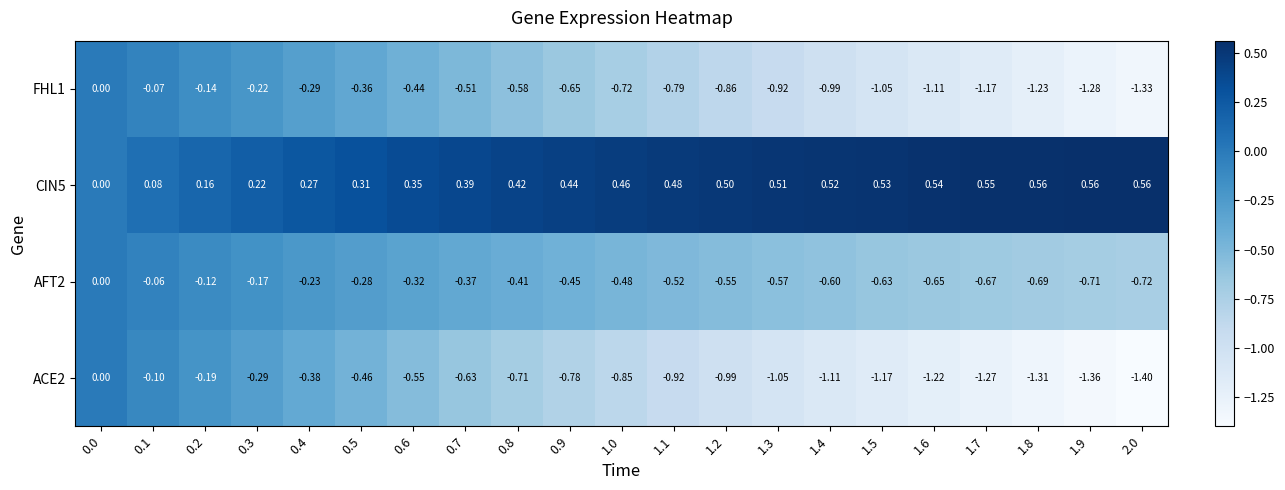

Rank the series at 2.0 from lowest to highest value.

ACE2, FHL1, AFT2, CIN5